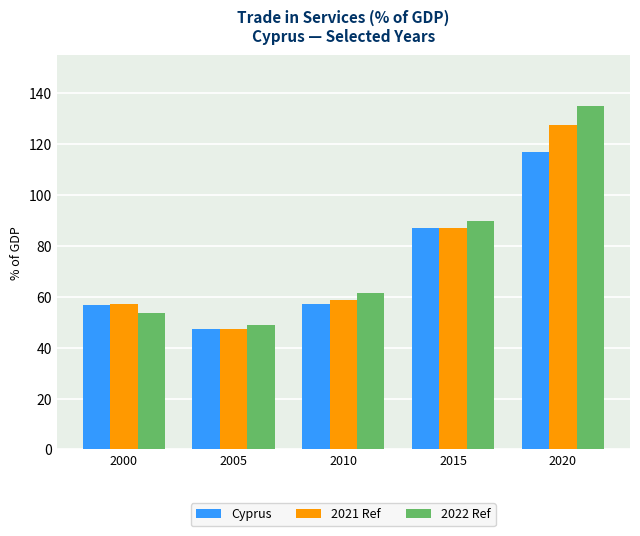

What is the maximum value shown in the chart?

135.0